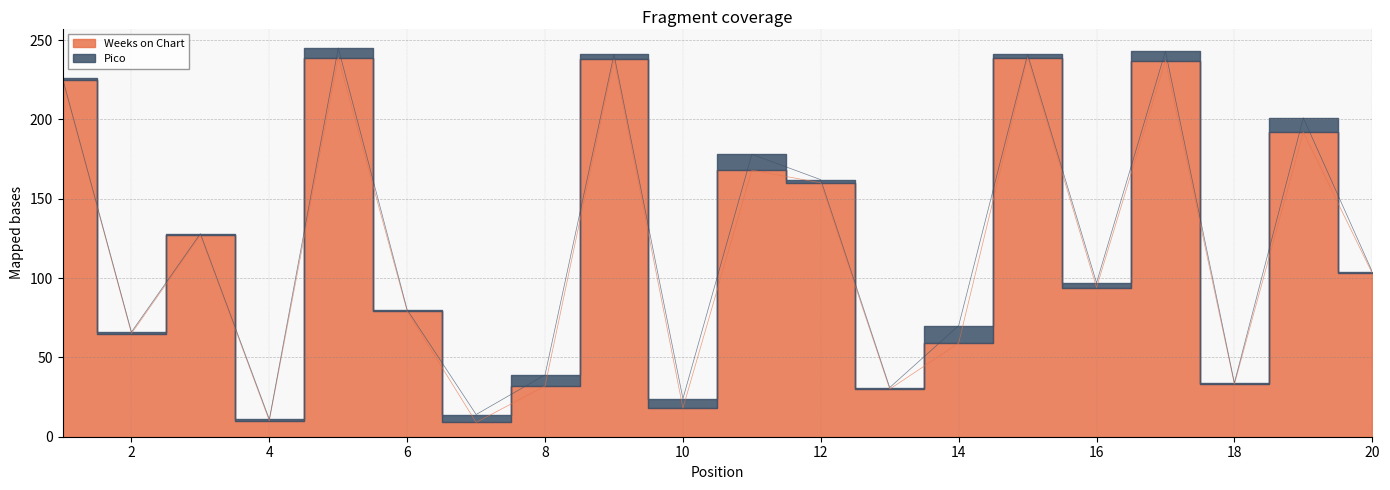

What is the difference between the second highest and second lowest values?

229